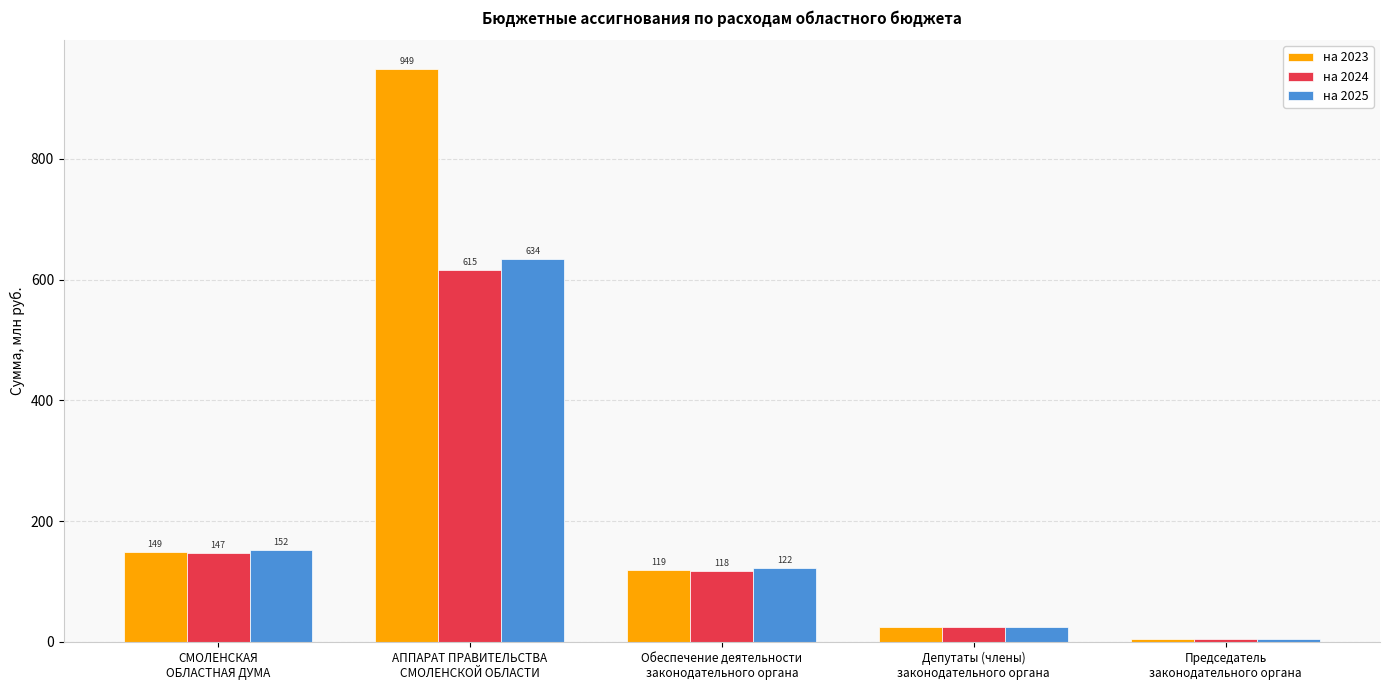

At Обеспечение деятельности
законодательного органа, list the series in order from largest to smallest.

на 2025, на 2023, на 2024